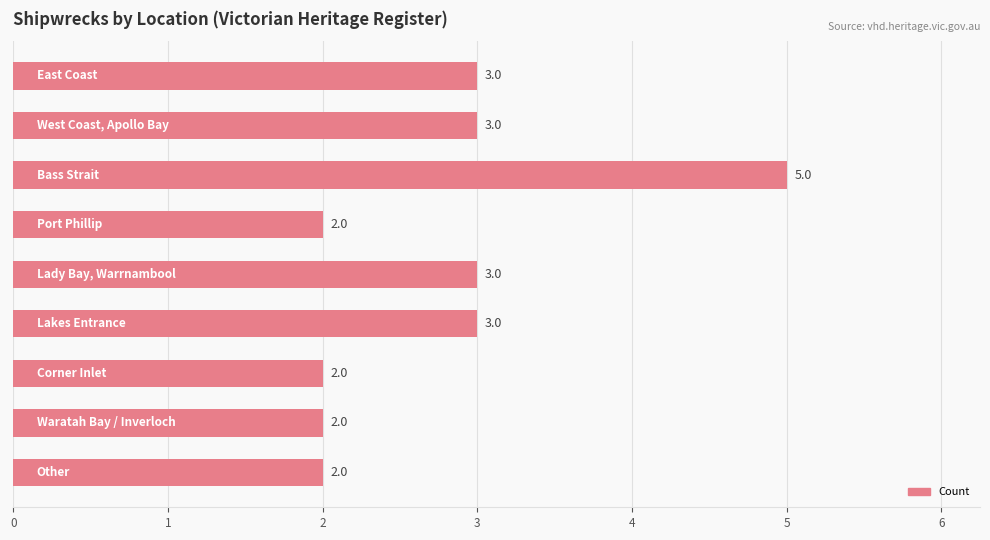

What is the value of the 8th bar from the top?

2